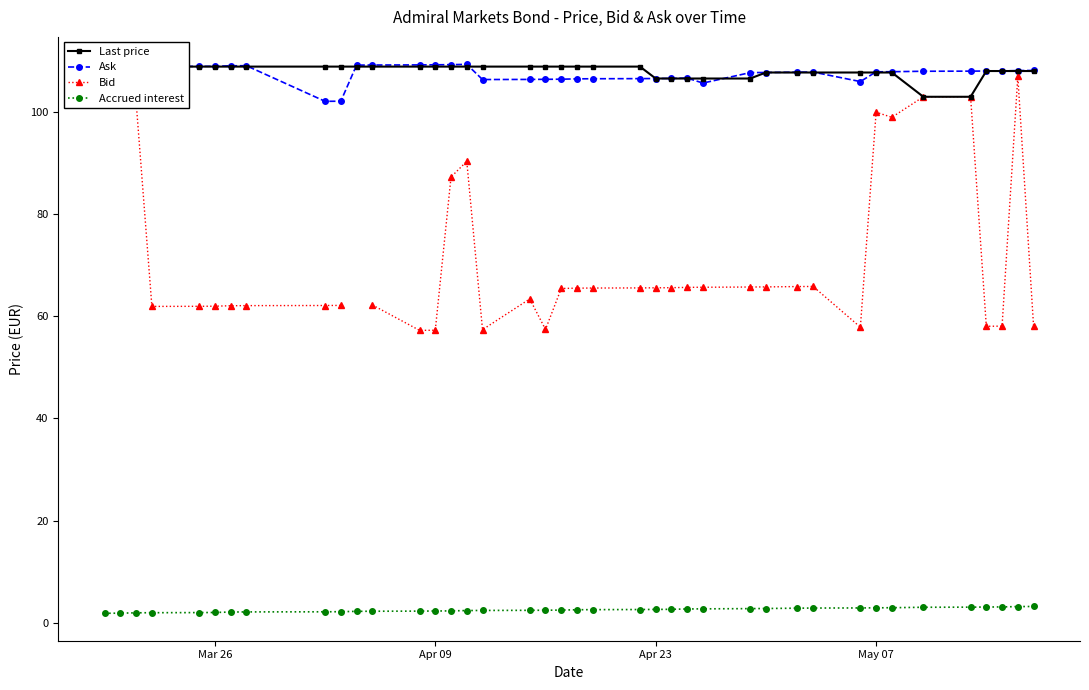

What is the lowest value of the Ask series?

102.1